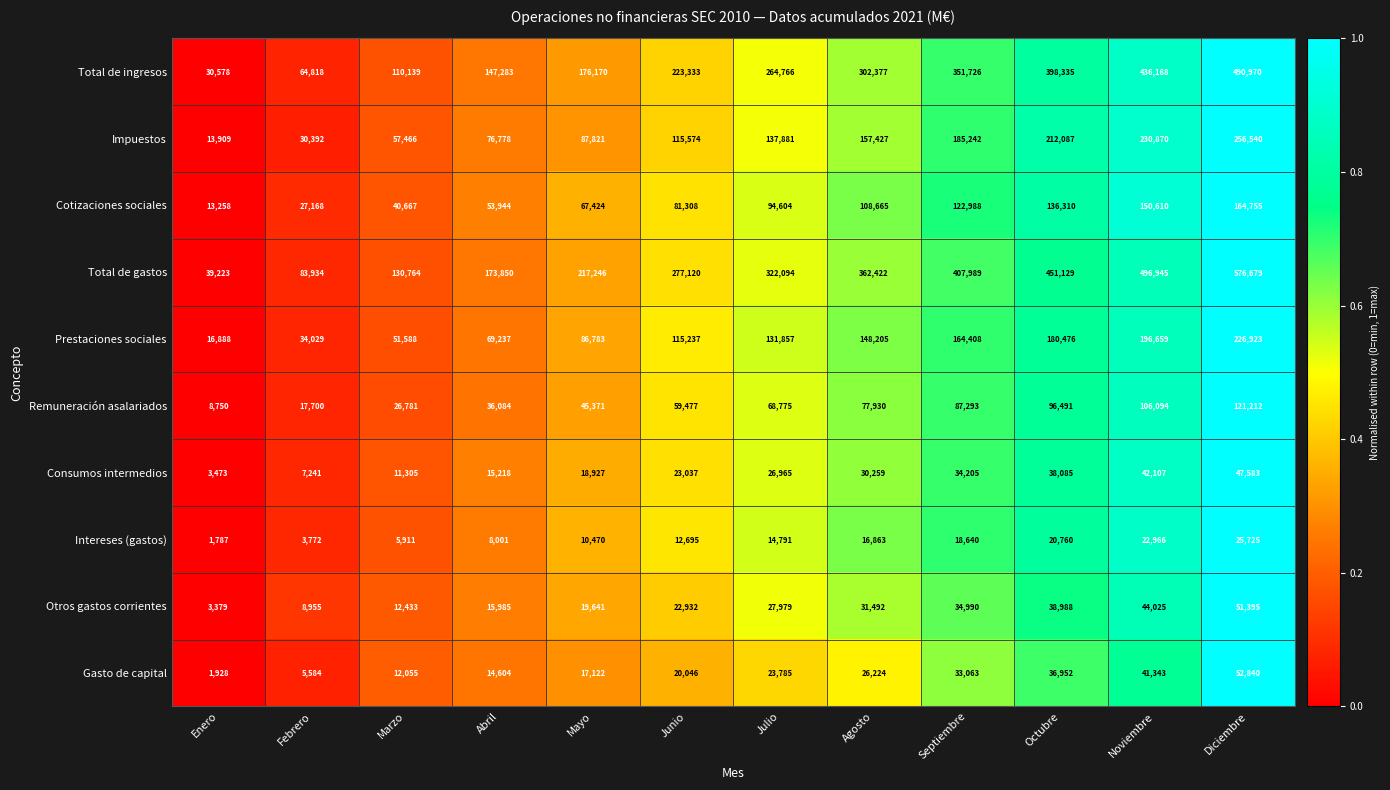

Which series has the largest total across all categories?

Total de gastos